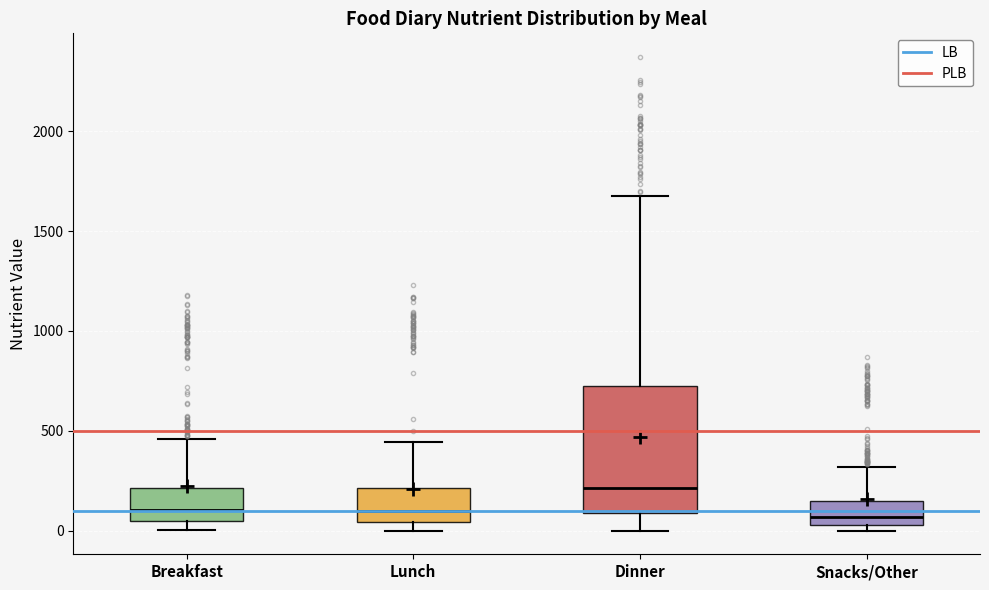

Reading left to right, transcribe this box plot: for each box, give where its median line is, the range the box spans, and where its two whiskers end, as read against the y-axis. The values are not printed on the chart, so give them approximately, as read against the axis.

Breakfast: median 100, box 50 to 200, whiskers 0 to 450
Lunch: median 100, box 50 to 200, whiskers 0 to 450
Dinner: median 200, box 100 to 700, whiskers 0 to 1650
Snacks/Other: median 50 (just above the box's lower edge), box 50 to 150, whiskers 0 to 300